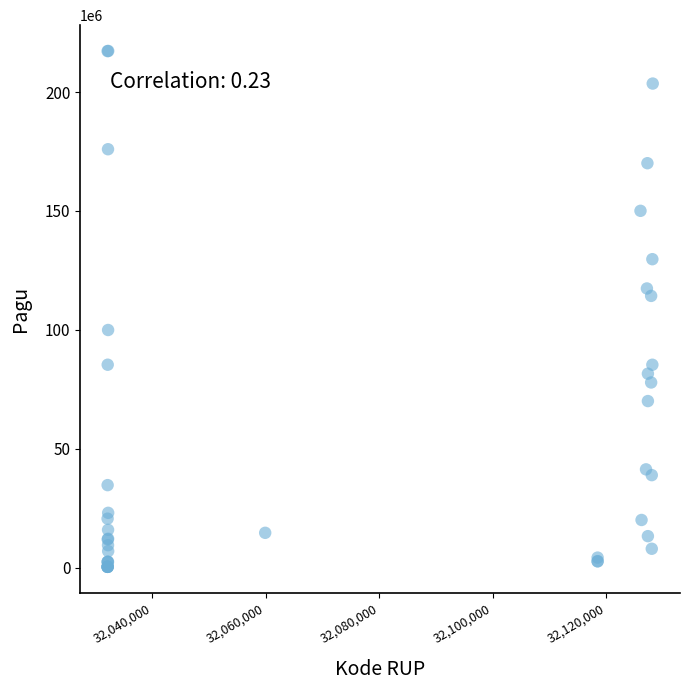

What Y value in the scatter plot is closest to 108830000?

114296000